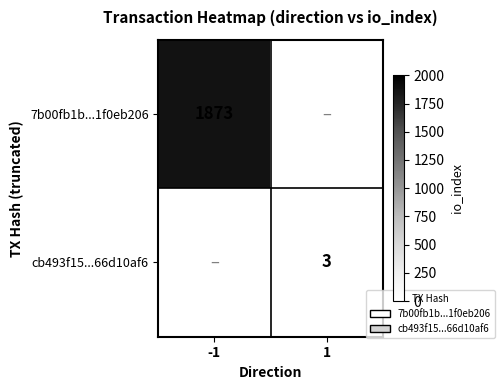

Is it true that cb493f15...66d10af6 equals 3 at 1?

True